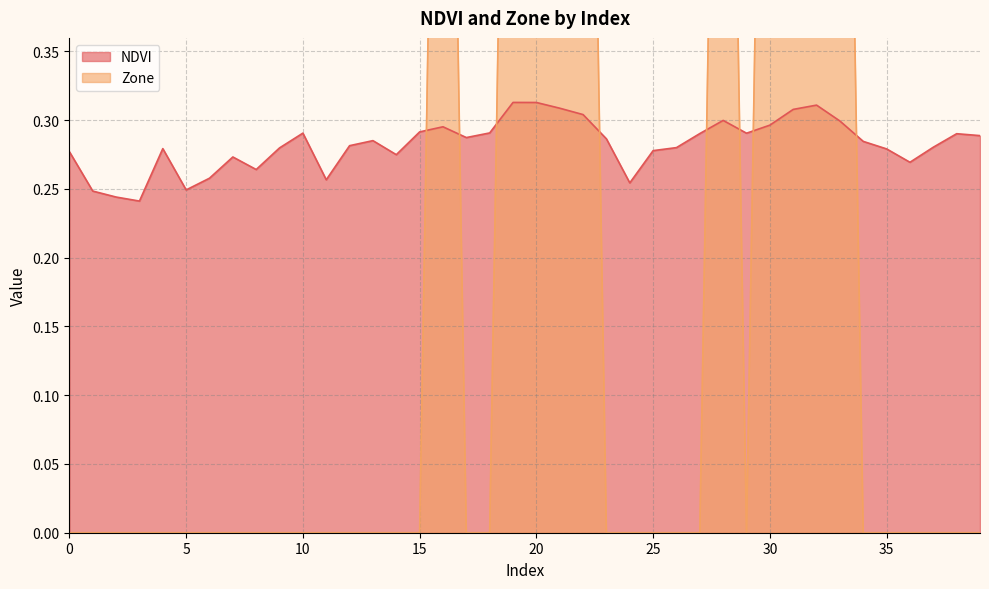

List the series in order of their overall mean, lowest first.

Zone, NDVI